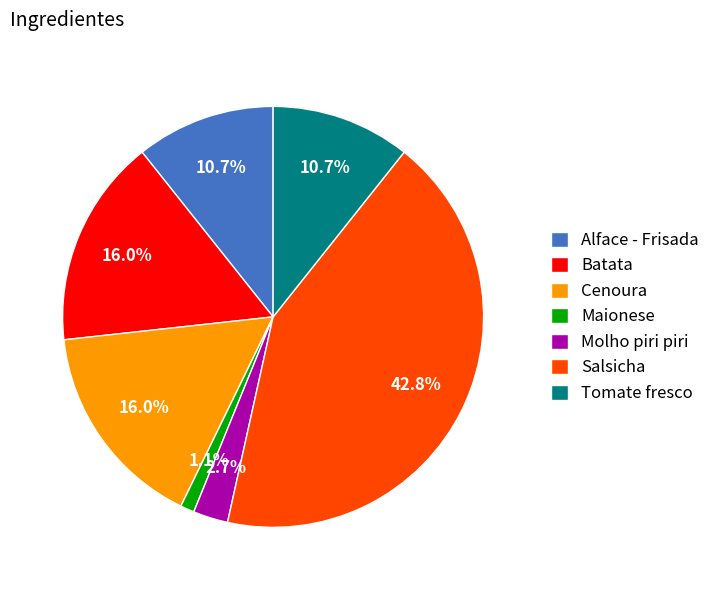

Approximately how many times larger is the value at Cenoura compared to Salsicha?

0.4